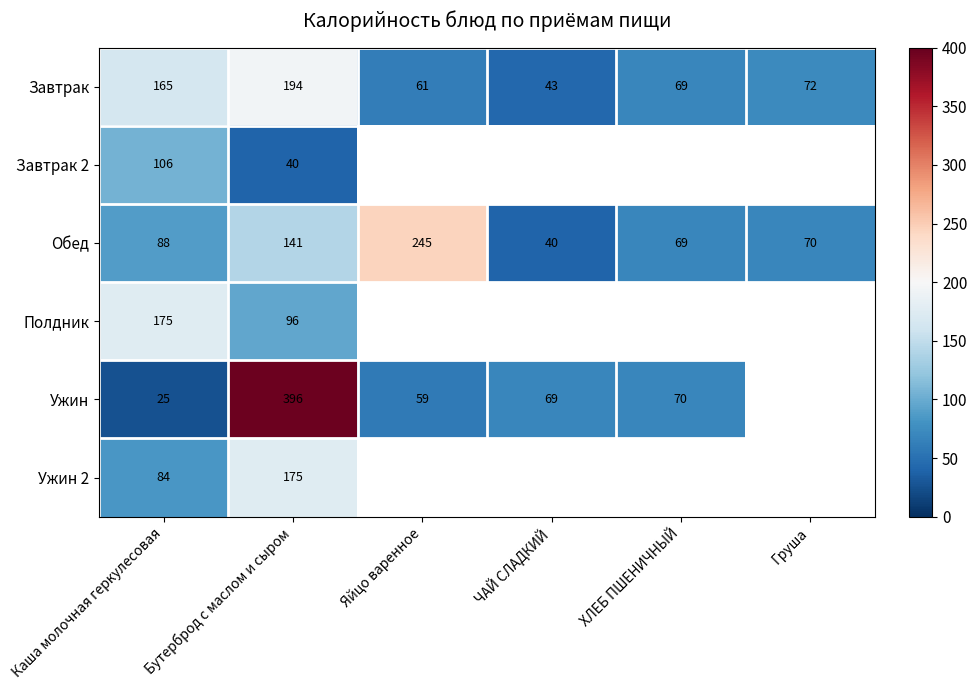

What is the total value across all series at Каша молочная геркулесовая?

643